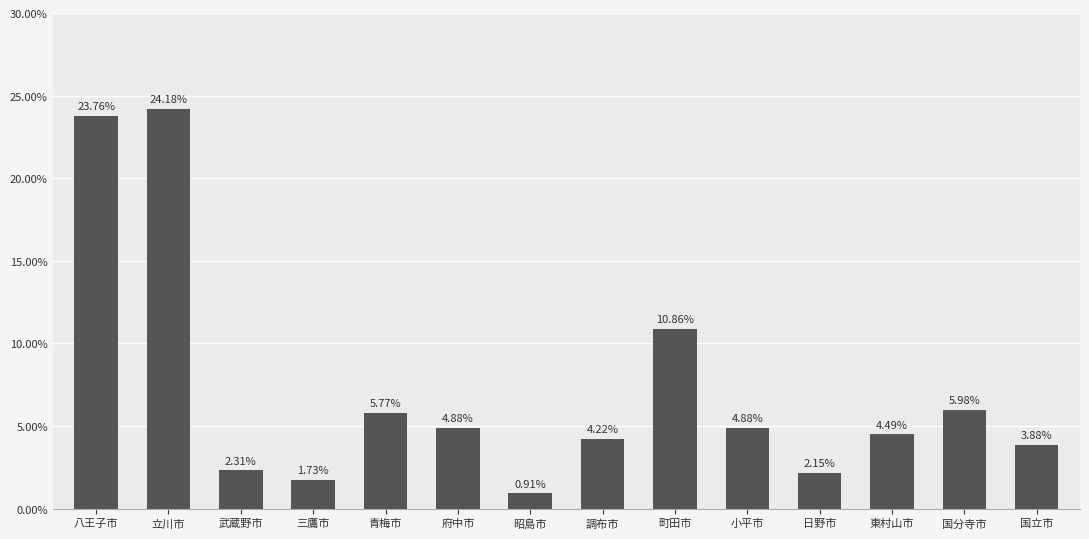

What is the label of the 6th bar from the right?

町田市